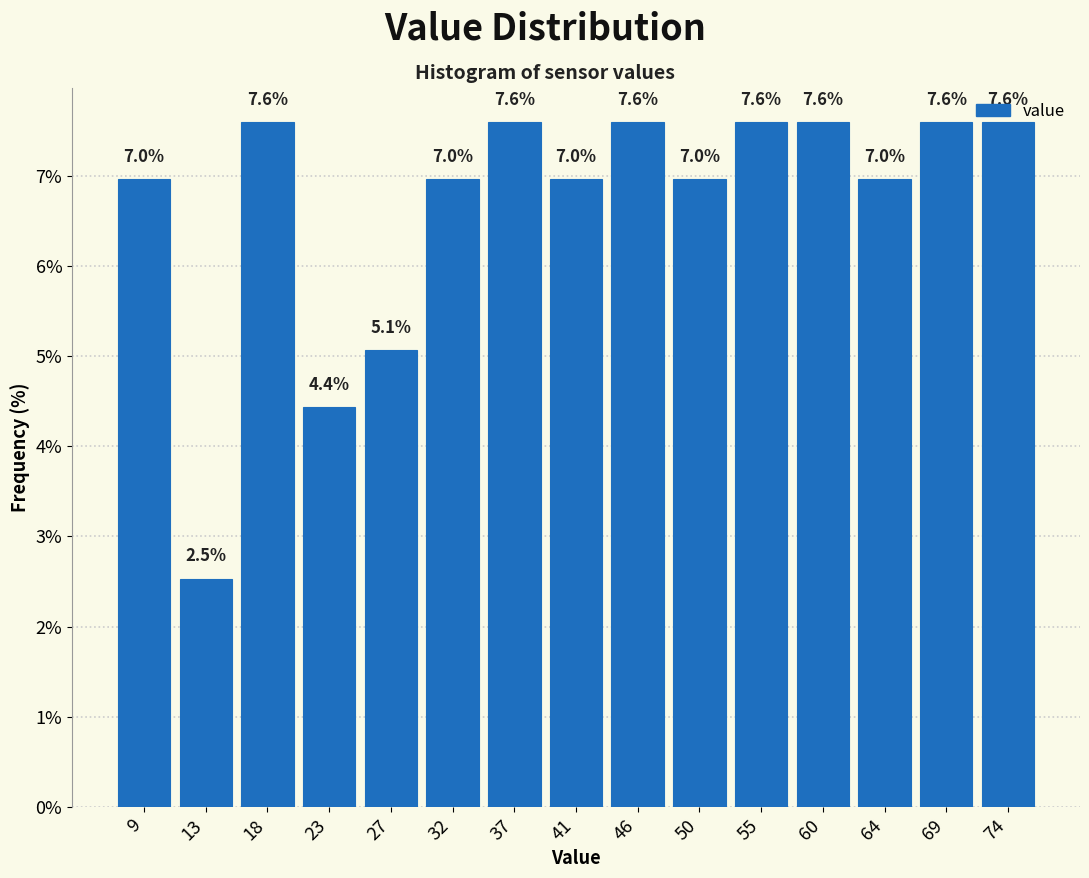

Reading left to right, list every bar in this chart as the range it spans on the x-axis followed by its height. The bar edges are not printed on the chart, so give them approximately, as read against the axis.

6.5 to 11.0: 7.0
11.0 to 15.5: 2.5
15.5 to 20.5: 7.6
20.5 to 25.0: 4.4
25.0 to 29.5: 5.1
29.5 to 34.0: 7.0
34.0 to 39.0: 7.6
39.0 to 43.5: 7.0
43.5 to 48.0: 7.6
48.0 to 53.0: 7.0
53.0 to 57.5: 7.6
57.5 to 62.0: 7.6
62.0 to 66.5: 7.0
66.5 to 71.5: 7.6
71.5 to 76.0: 7.6